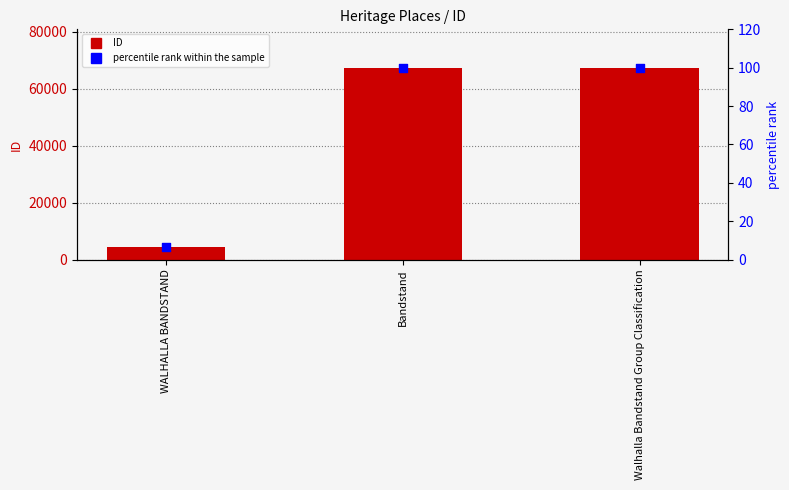

Which series contains the highest Y value?

ID